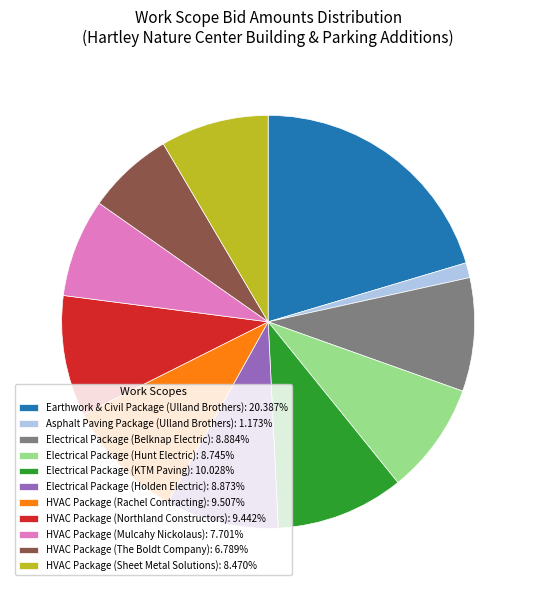

Does Earthwork & Civil Package (Ulland Brothers) account for over 50% of the chart?

No